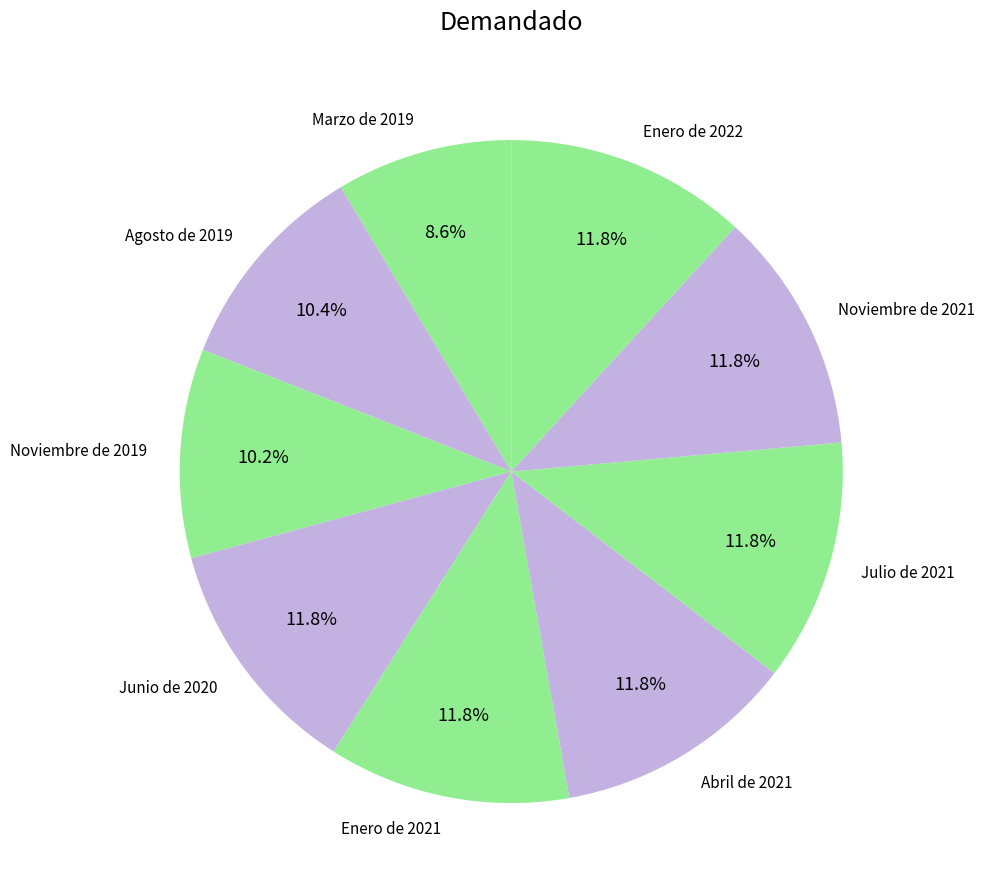

Does Junio de 2020 account for over 50% of the chart?

No